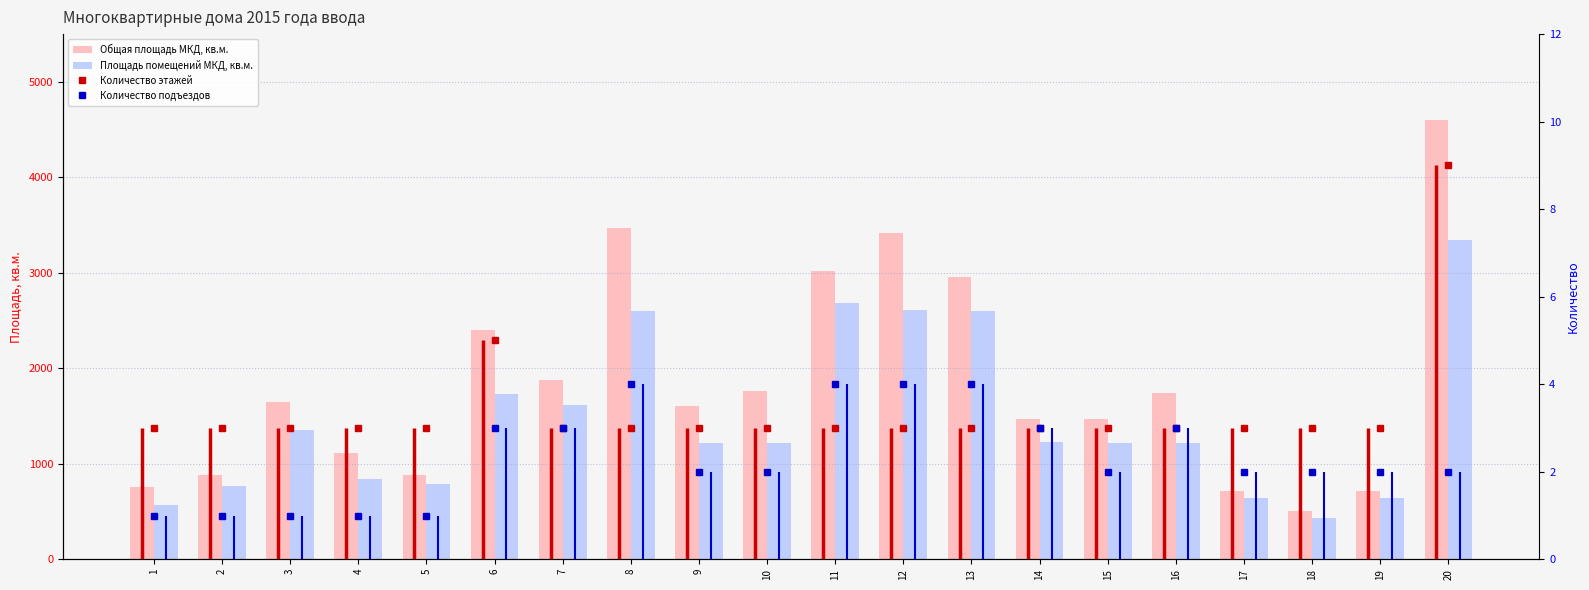

What is the sum of the Общая площадь МКД, кв.м. values at 2 and 11?

3908.3